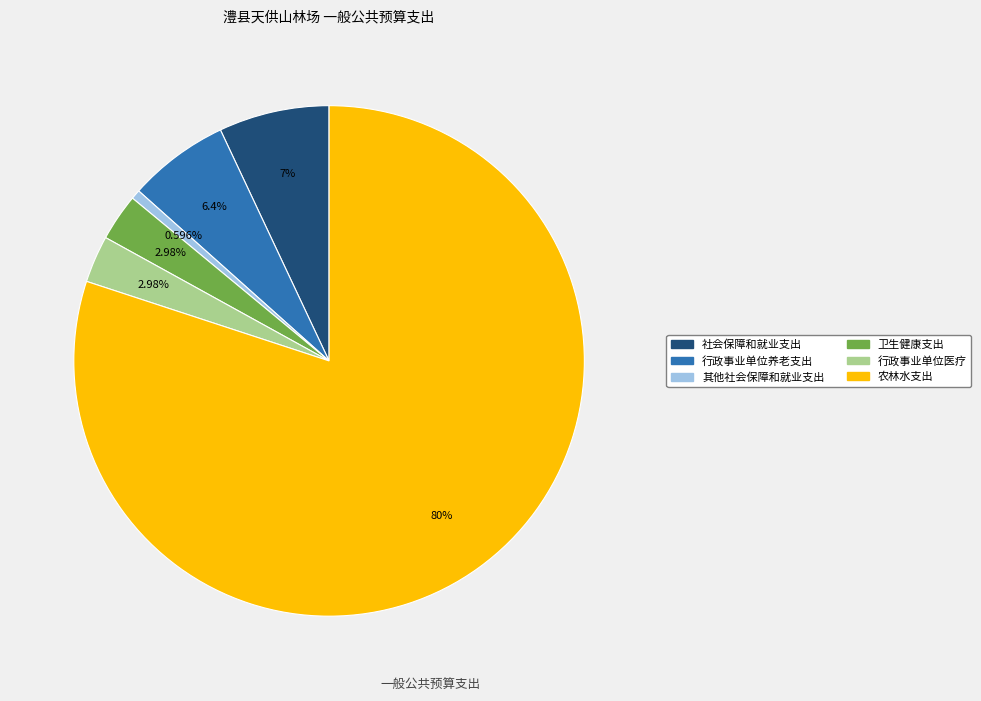

Count the number of slices in the pie.

6